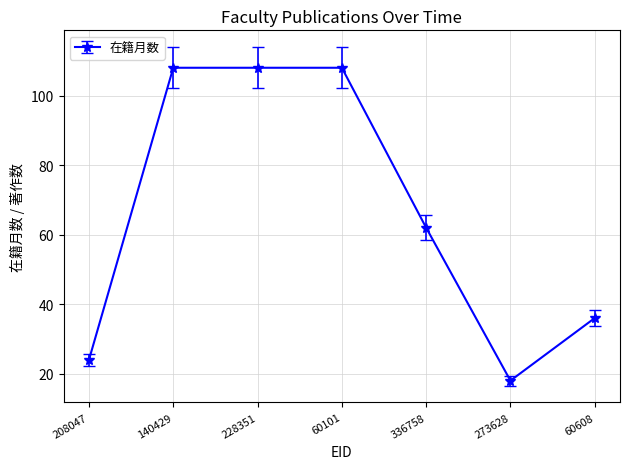

Reading right to left, extract all data points from this chart.

60608=36	273628=18	336758=62	60101=108	228351=108	140429=108	208047=24